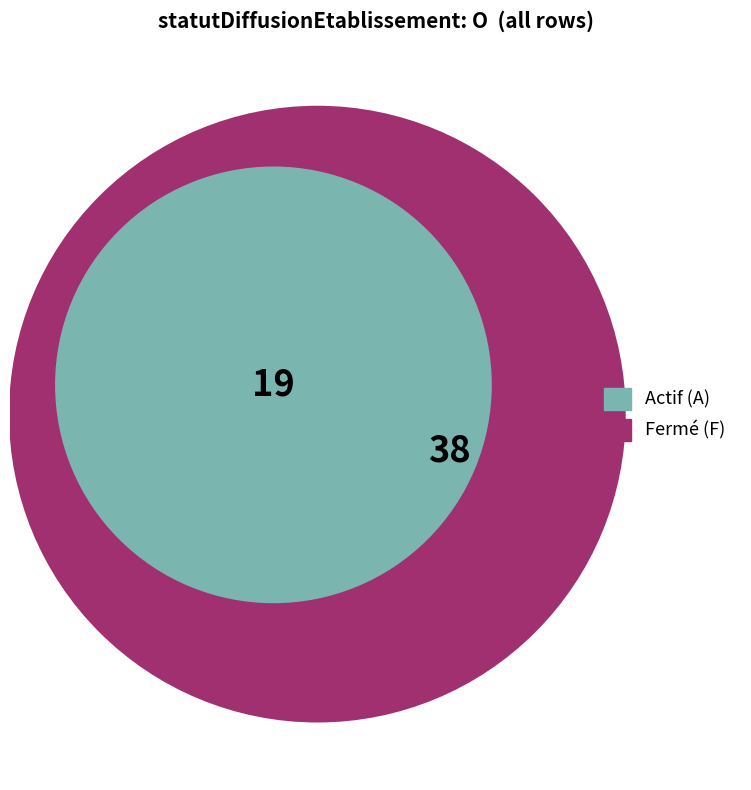

What percentage is the A slice, to the nearest percent?

33%